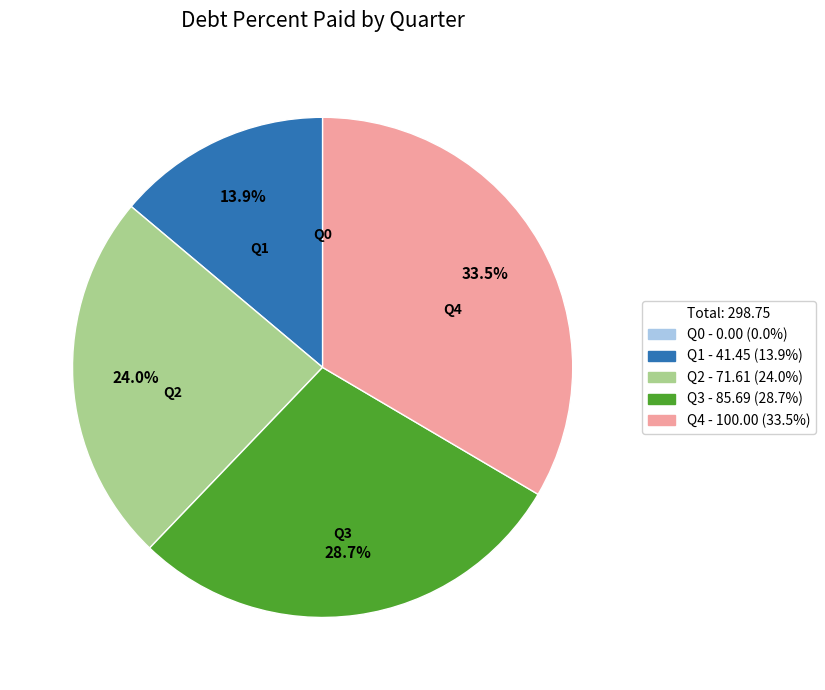

True or false: Q2 accounts for 38% of the total.

False